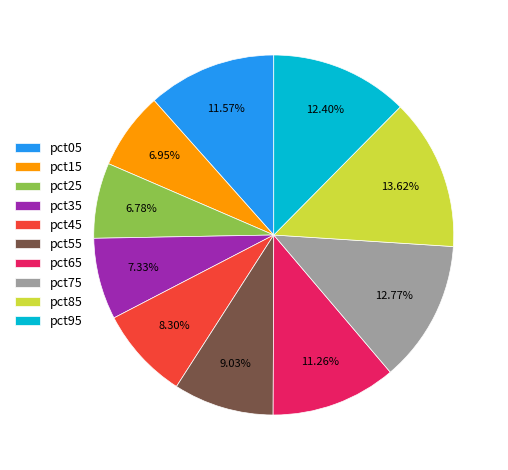

Is it true that pct55 is 9% of the pie?

True